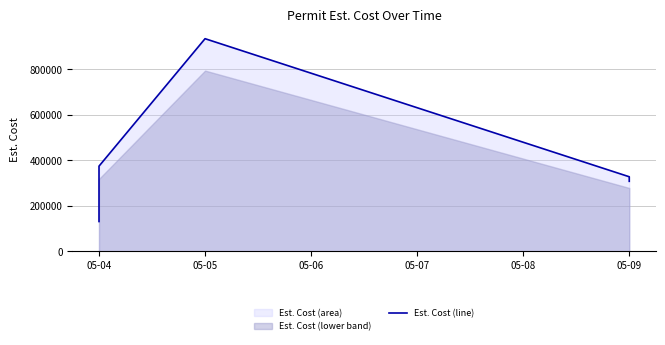

Does the chart have visible grid lines?

Yes